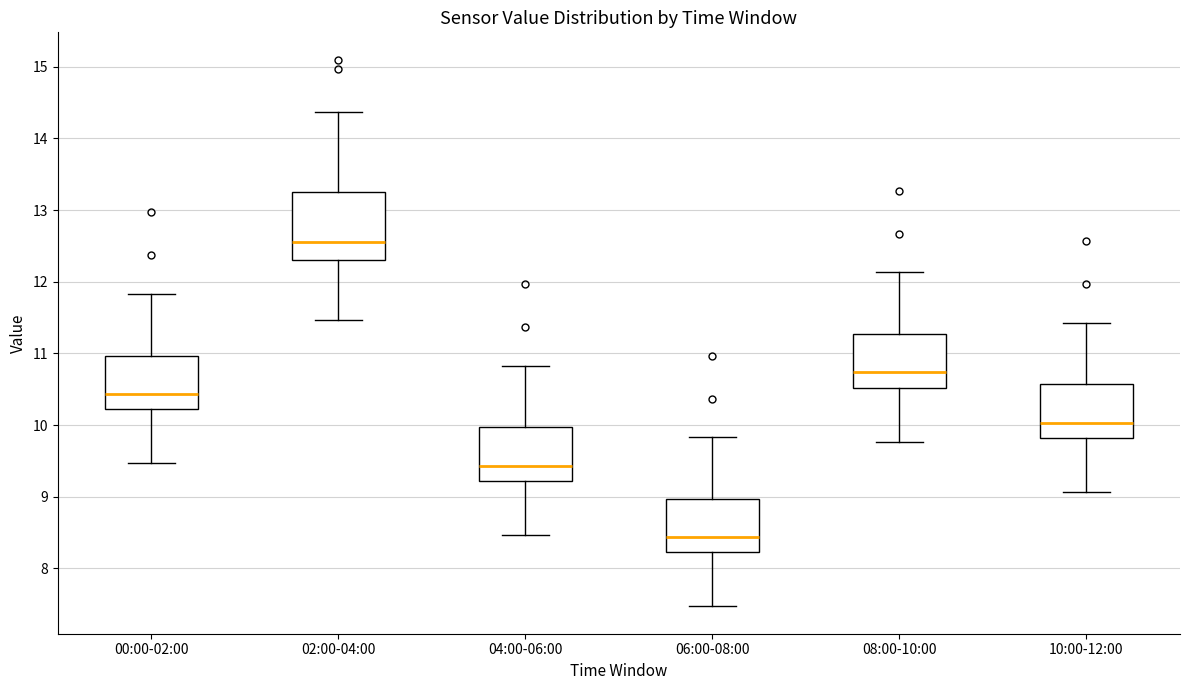

Reading left to right, transcribe this box plot: for each box, give where its median line is, the range the box spans, and where its two whiskers end, as read against the y-axis. The values are not printed on the chart, so give them approximately, as read against the axis.

00:00-02:00: median 10.4, box 10.2 to 11.0, whiskers 9.5 to 11.8
02:00-04:00: median 12.6, box 12.3 to 13.3, whiskers 11.5 to 14.4
04:00-06:00: median 9.4, box 9.2 to 10.0, whiskers 8.5 to 10.8
06:00-08:00: median 8.4, box 8.2 to 9.0, whiskers 7.5 to 9.8
08:00-10:00: median 10.7, box 10.5 to 11.3, whiskers 9.8 to 12.1
10:00-12:00: median 10.0, box 9.8 to 10.6, whiskers 9.1 to 11.4